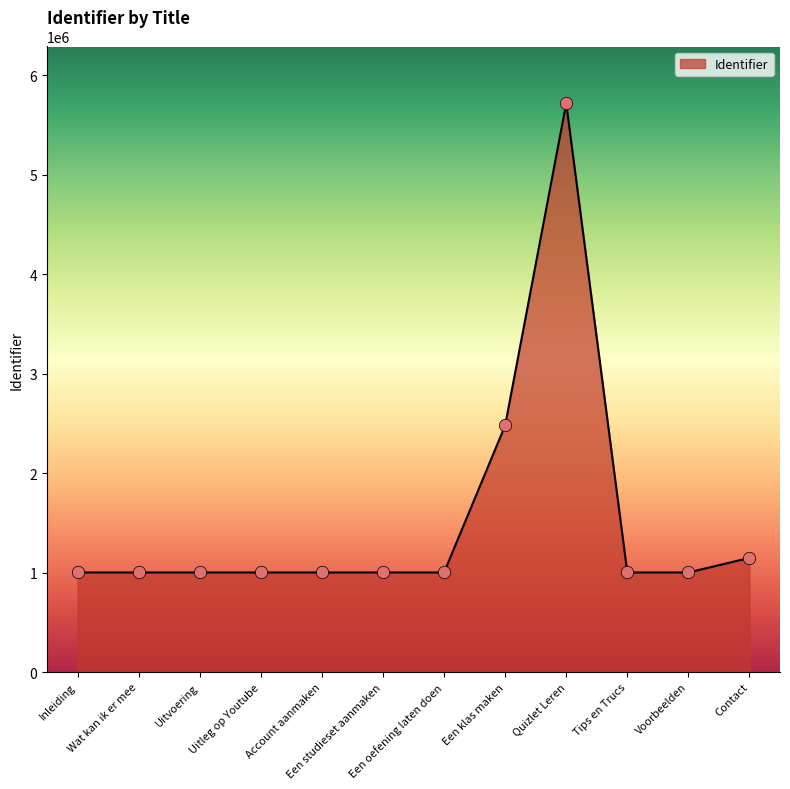

What is the change in value from Uitleg op Youtube to Quizlet Leren?

+4714942